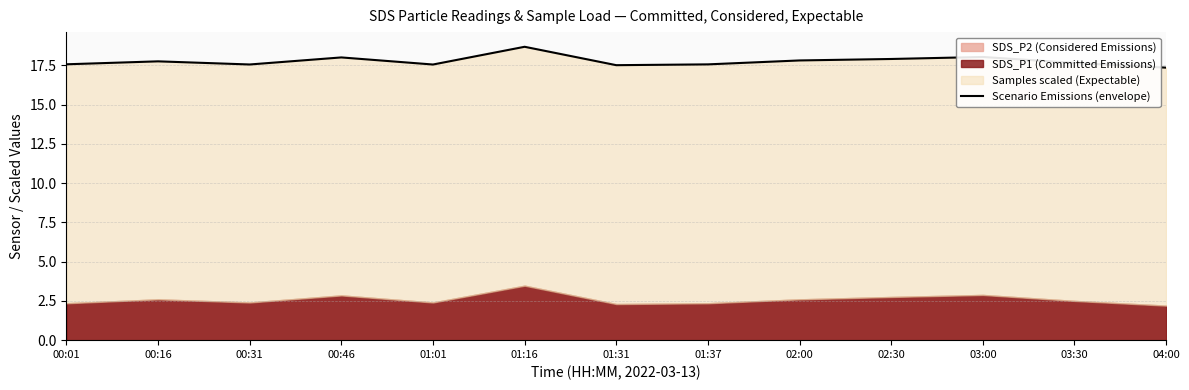

At which label is the value closest to 18?

00:46